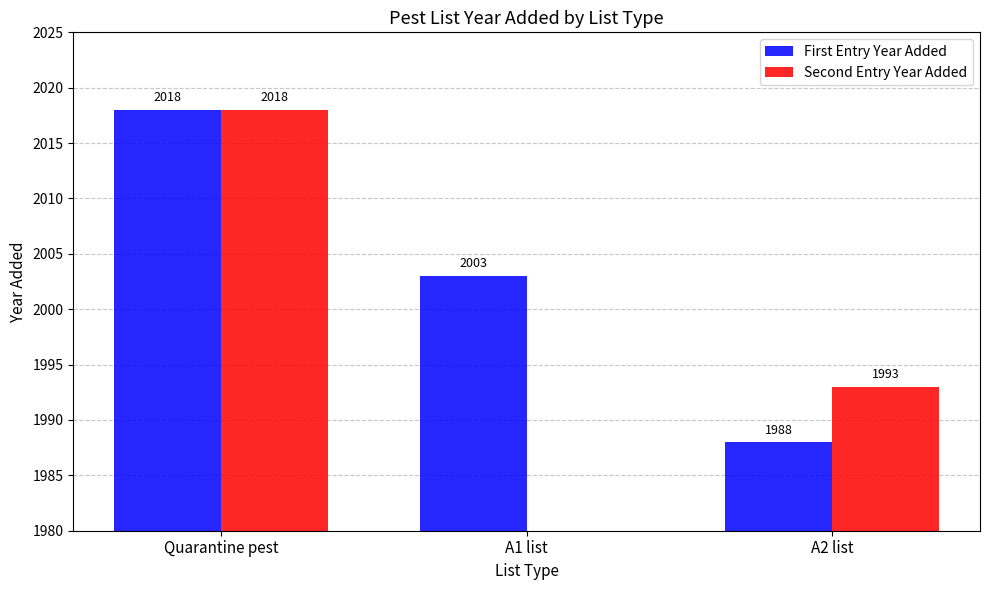

What is the value of the First Entry Year Added bar at the 2nd from the left?

2003